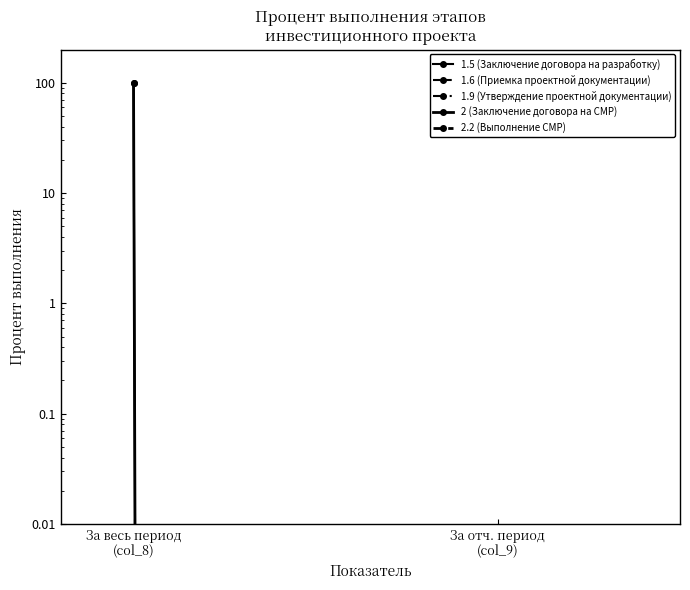

At which category is the sum across all series the highest?

За весь период
(col_8)